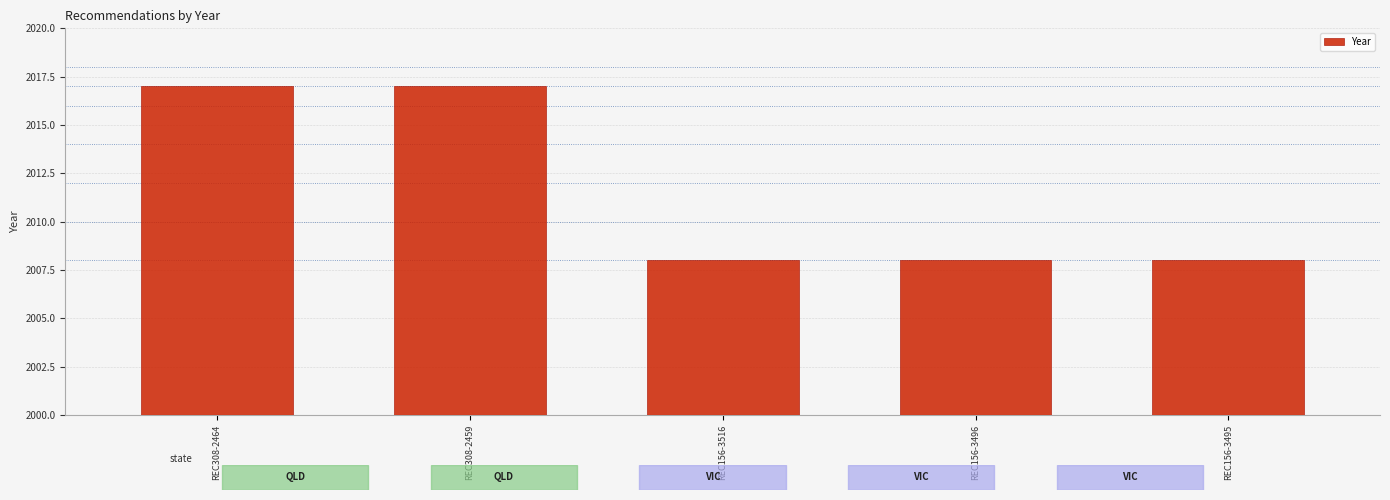

How many series are shown in this chart?

1